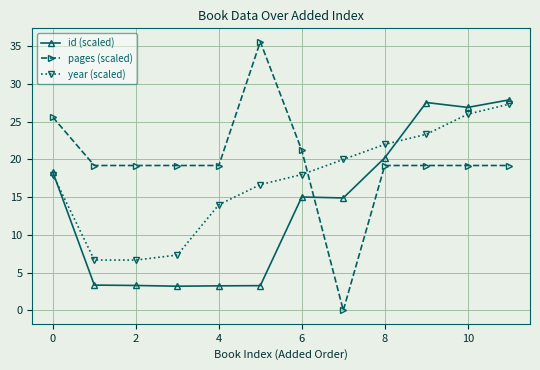

How many values in the pages (scaled) series are below 19?

1